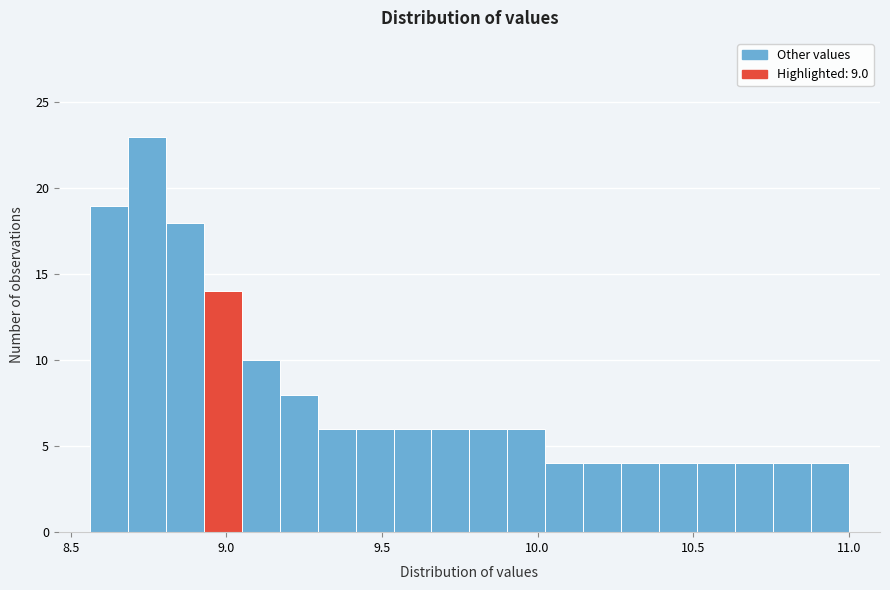

Read against the x-axis, roughly where is the centre of the tallest bar?

8.75